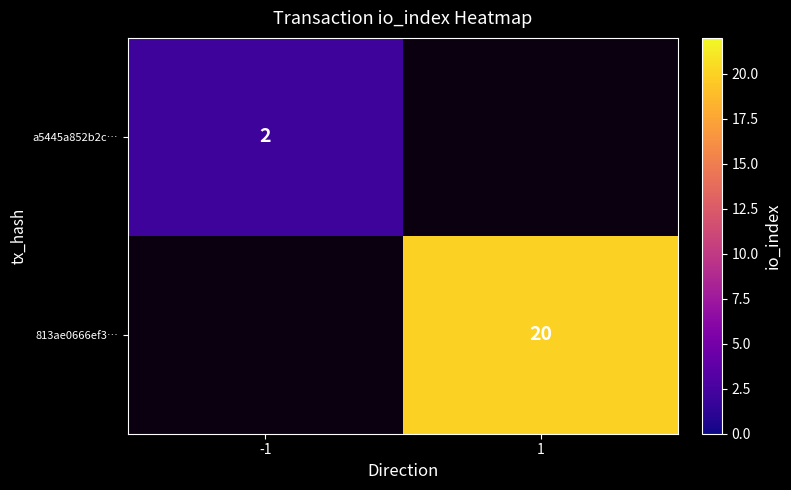

Is it true that a5445a852b2c… equals 2 at -1?

True